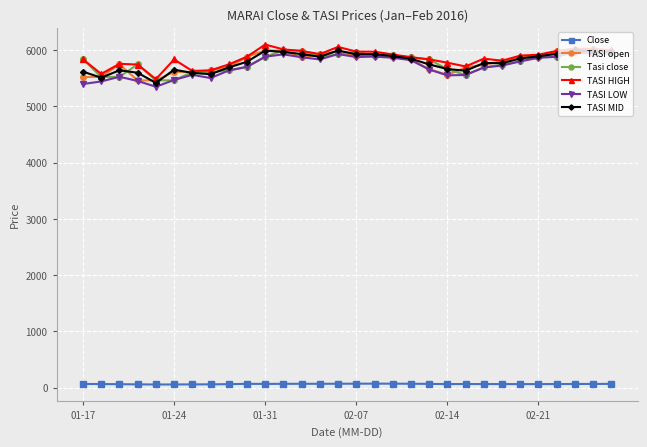

At how many categories does at least one series exceed 659?

30